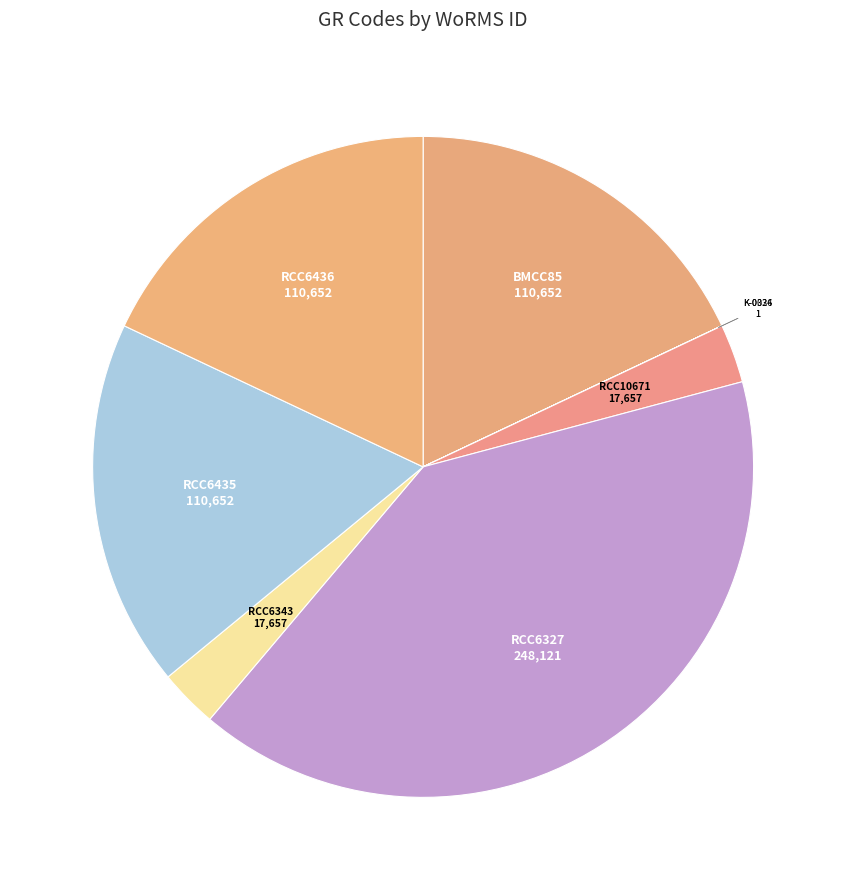

Which category has the biggest portion of the pie?

RCC6327